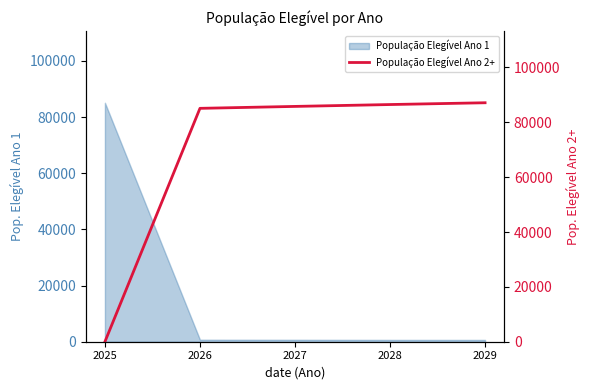

Between 2026 and 2028, which is larger?

2028